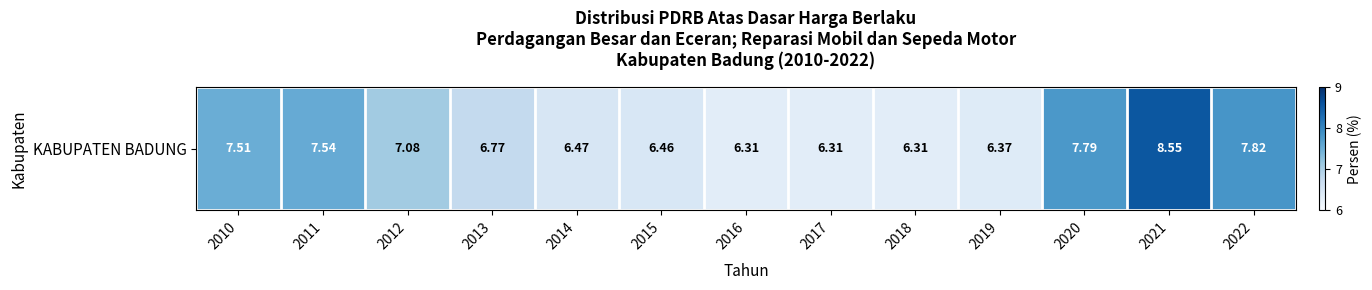

Reading left to right, what are all the values shown in this chart?

2010=7.5	2011=7.5	2012=7.1	2013=6.8	2014=6.5	2015=6.5	2016=6.3	2017=6.3	2018=6.3	2019=6.4	2020=7.8	2021=8.6	2022=7.8